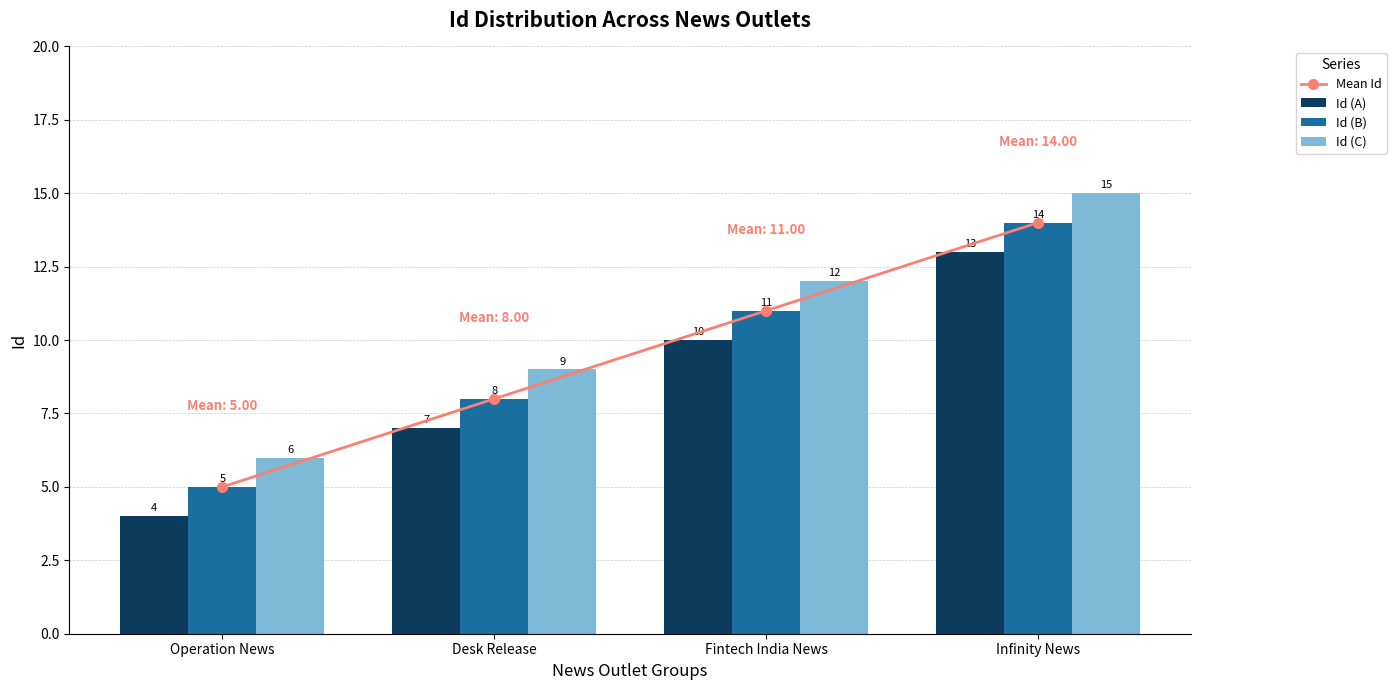

What is the greatest value displayed?

15